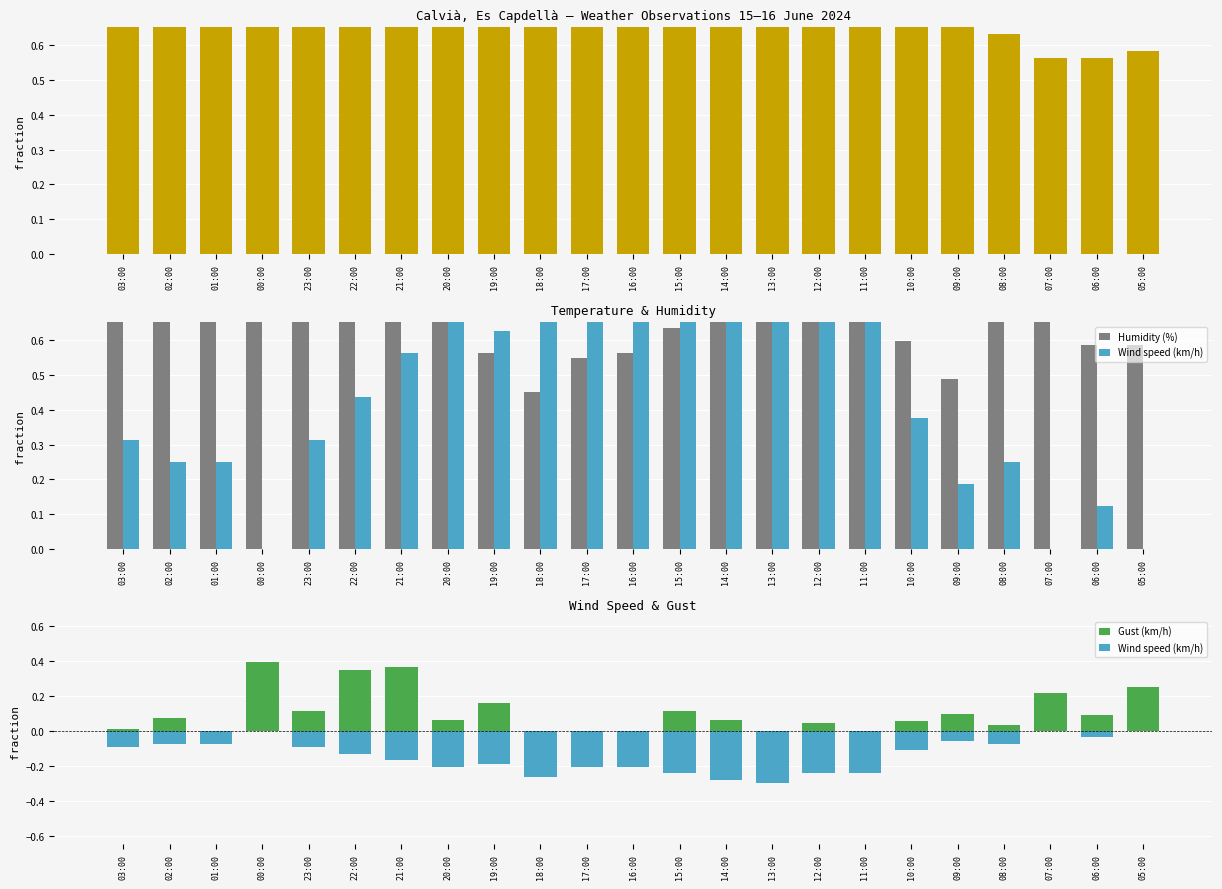

Rank the series at 18:00 from highest to lowest value.

Temperature (C), Humidity (%), Gust (km/h), Wind speed (km/h)